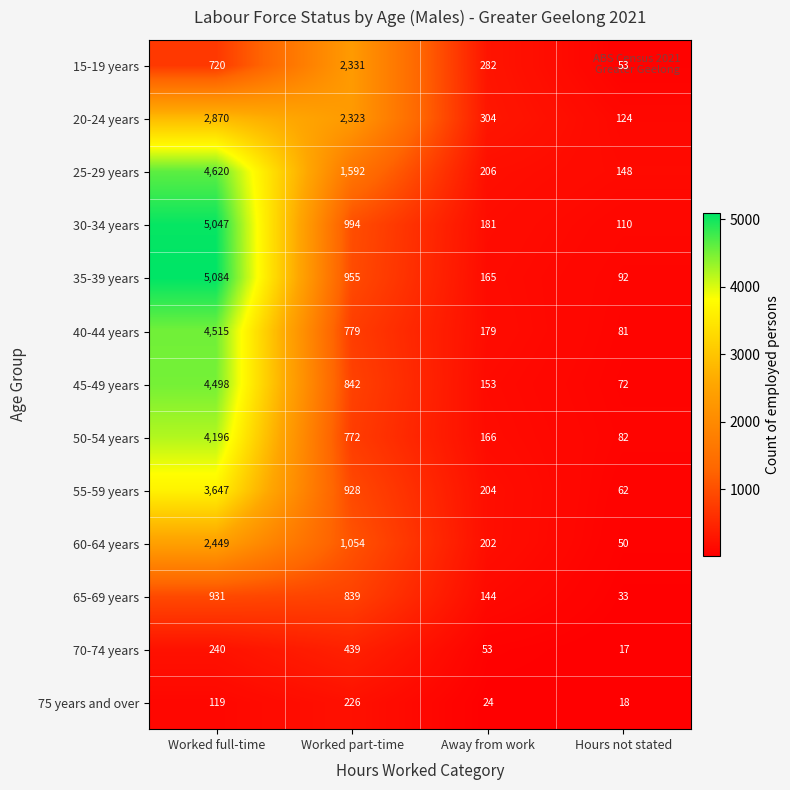

Between Away from work and Hours not stated, which series saw the biggest shift?

15-19 years